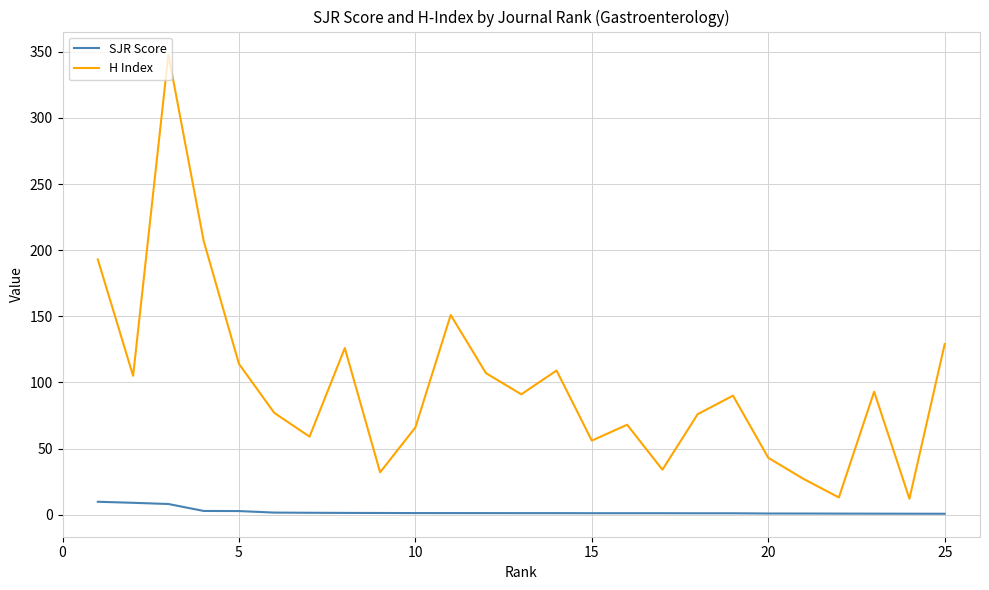

What is the sum of the SJR Score values at 5 and 20?

3.4